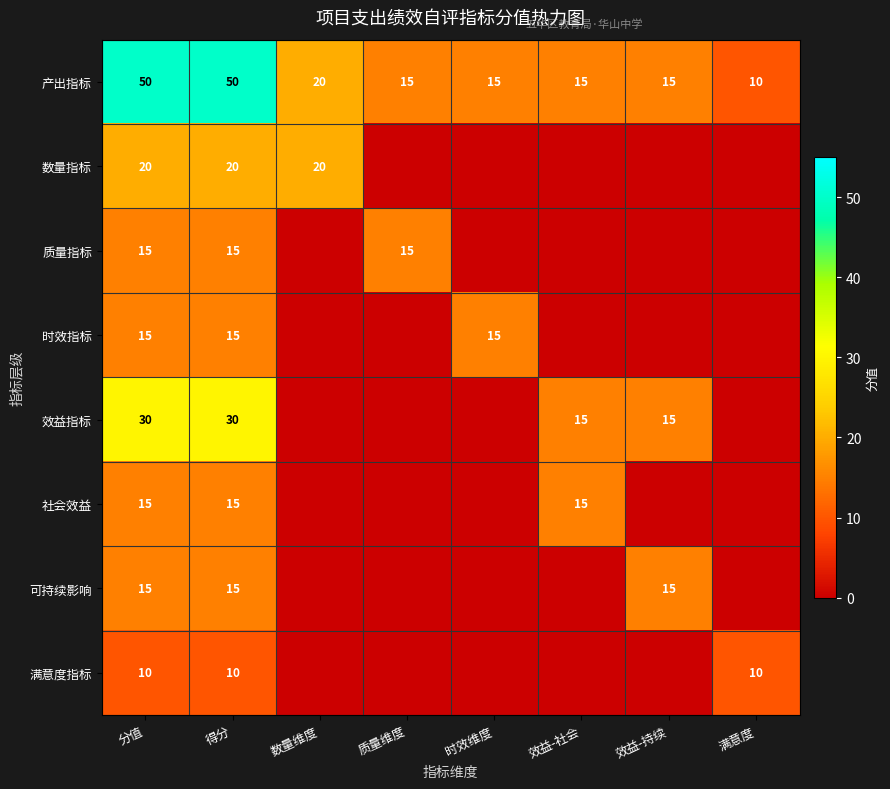

Read the 产出指标 value at 分值, to the nearest 5.

50